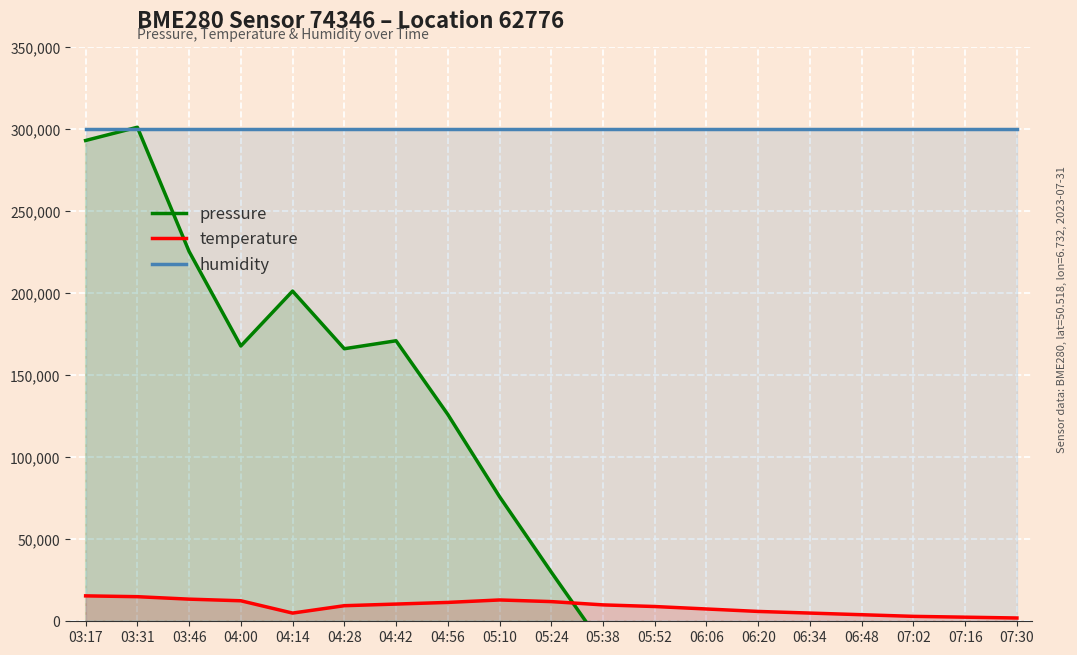

What position from the left is 07:16?

18